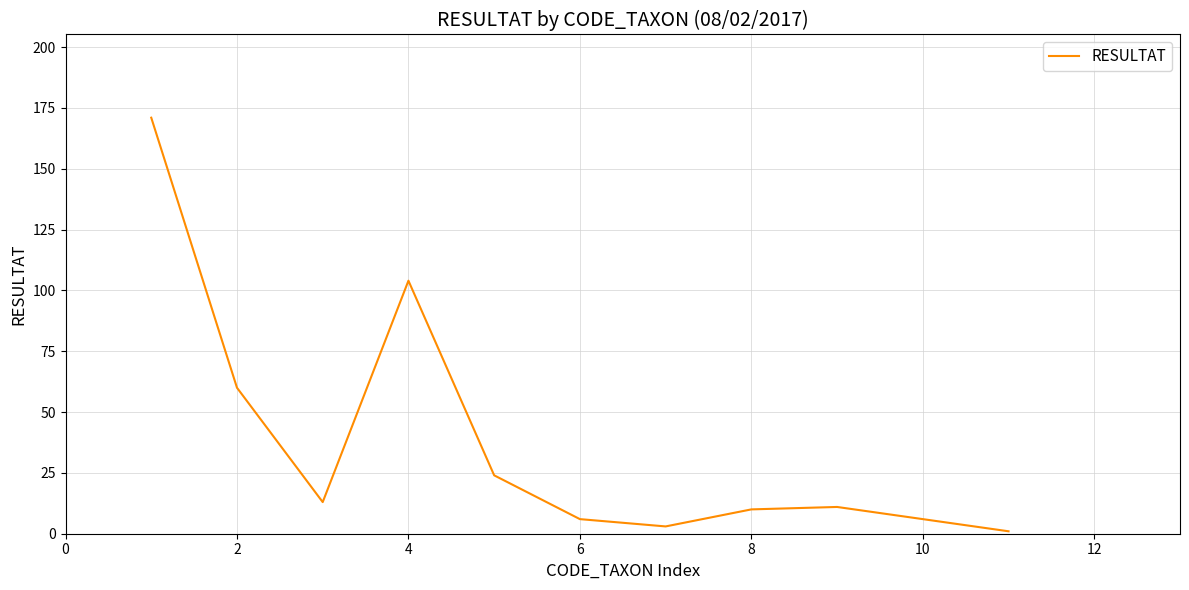

Is this an area chart (filled region under the line)?

No